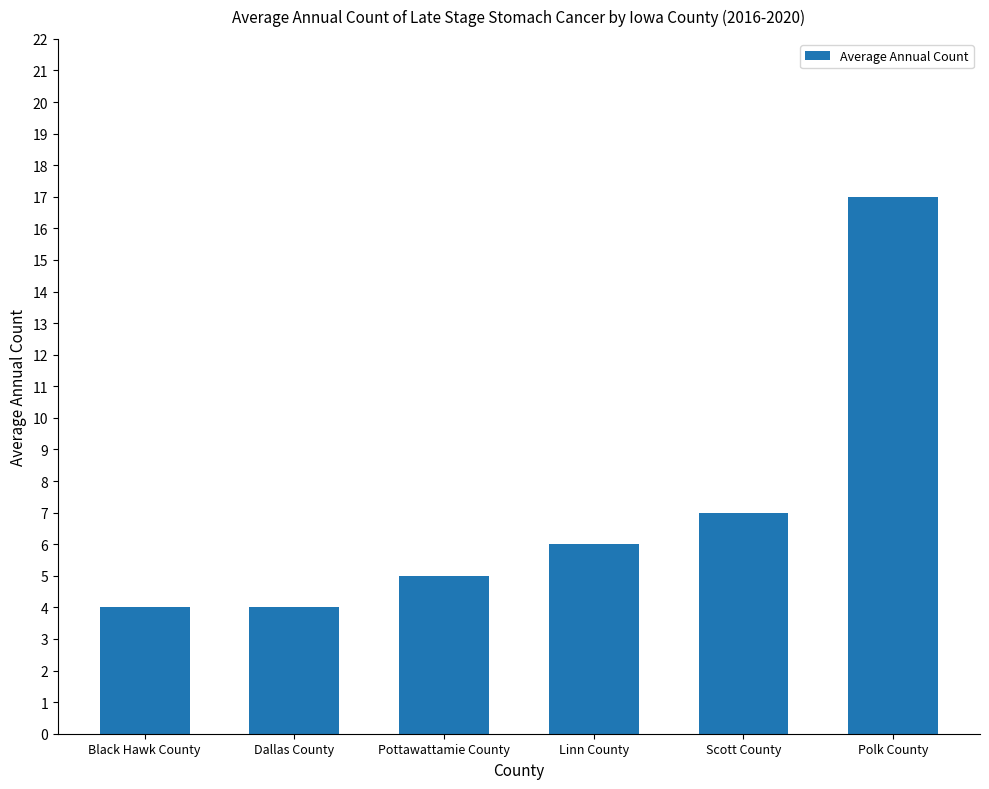

What is the average value?

7